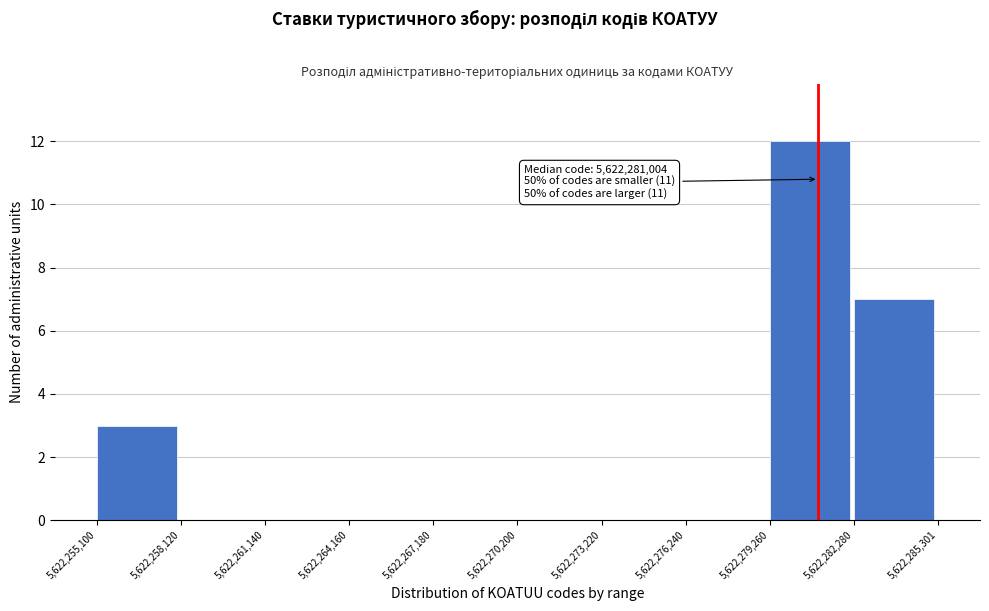

Which range on the x-axis has the tallest bar?

5,622,279,260 to 5,622,282,280